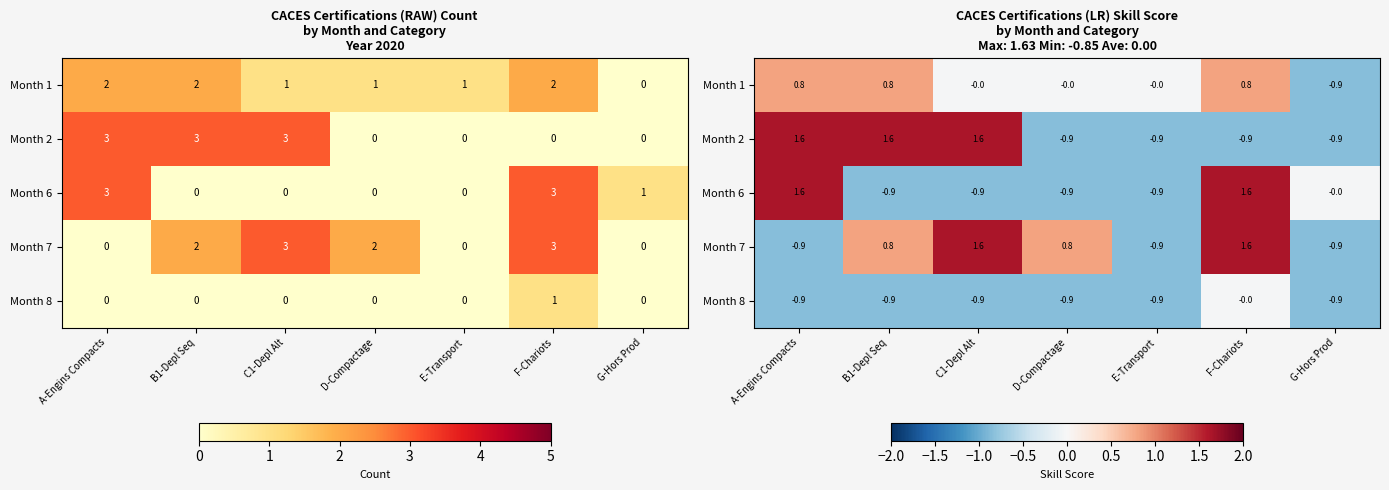

Which category has the highest value across all series?

A-Engins Compacts